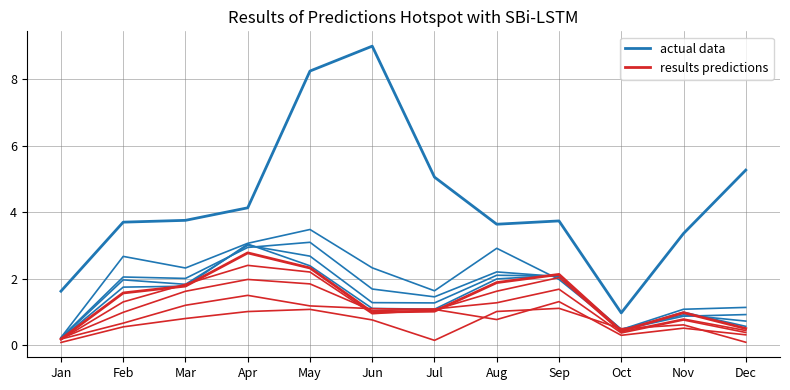

What is the difference between the maximum and second lowest values in the actual data series?

7.4